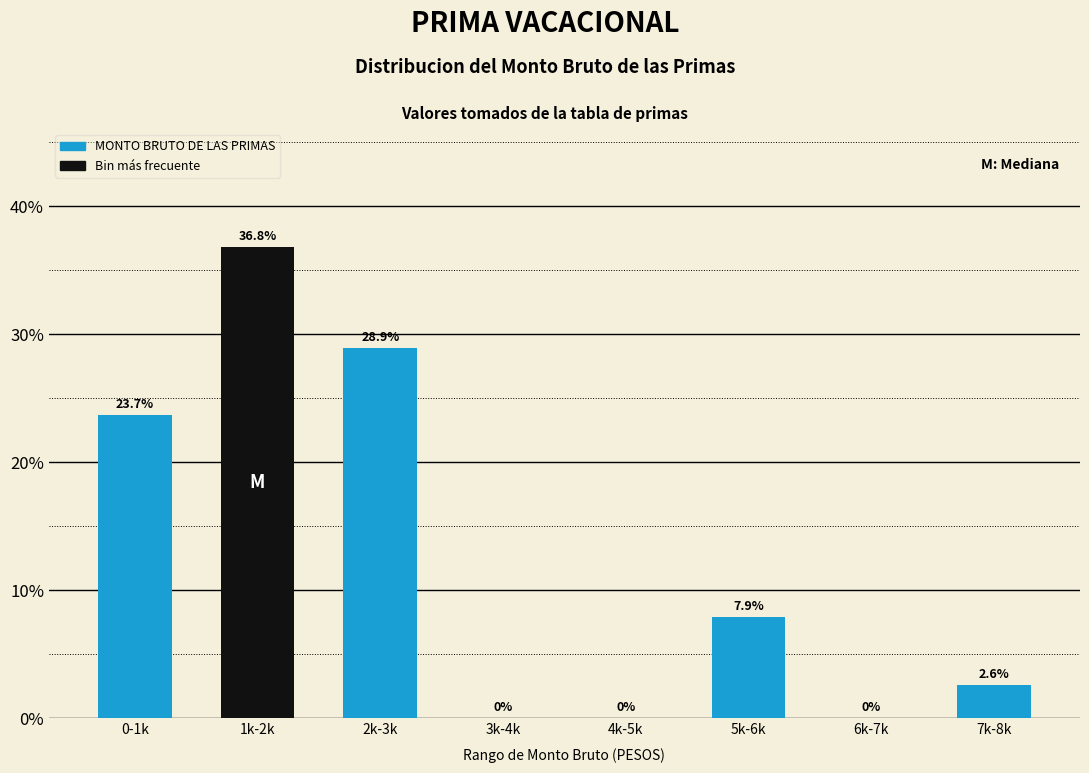

Reading right to left, transcribe all the data shown in this chart.

7k-8k=2.6	6k-7k=0.0	5k-6k=7.9	4k-5k=0.0	3k-4k=0.0	2k-3k=28.9	1k-2k=36.8	0-1k=23.7